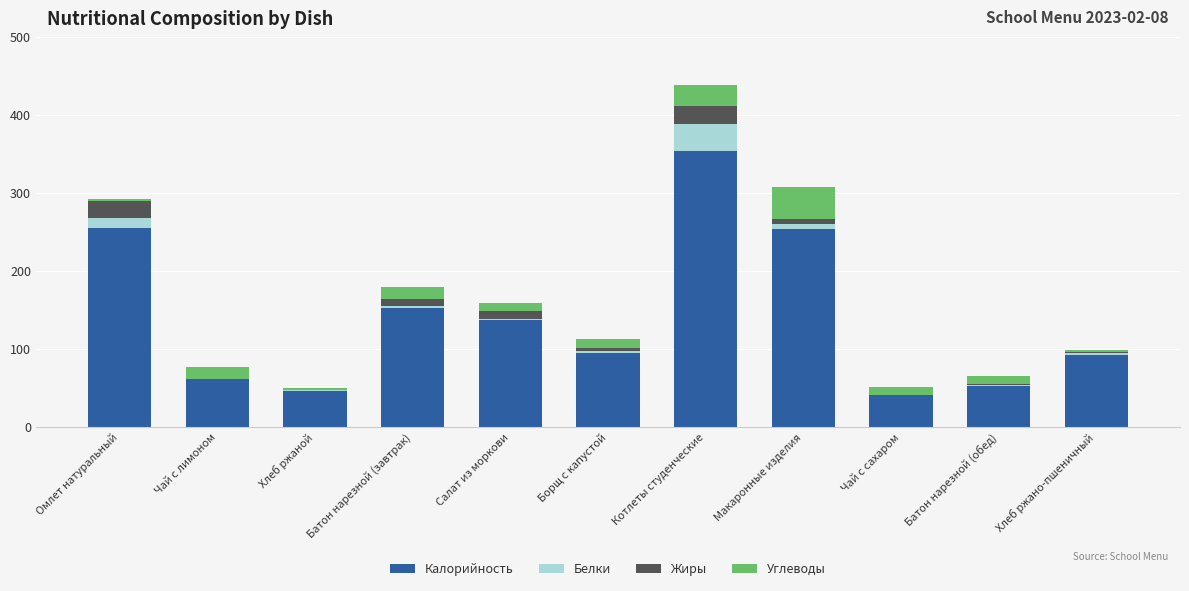

What are all the series names shown in the legend?

Калорийность, Белки, Жиры, Углеводы